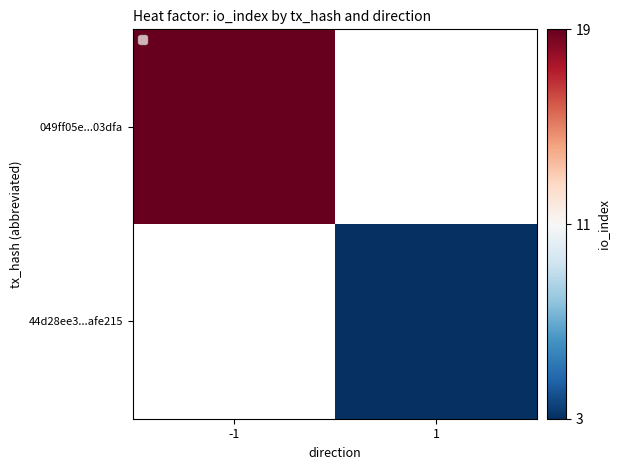

Which has a higher value, 1 or -1?

-1